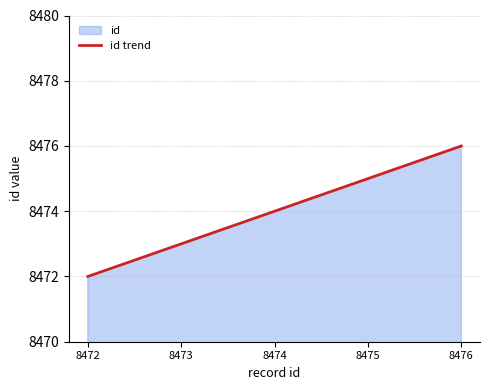

Count the number of values greater than 8474.

2